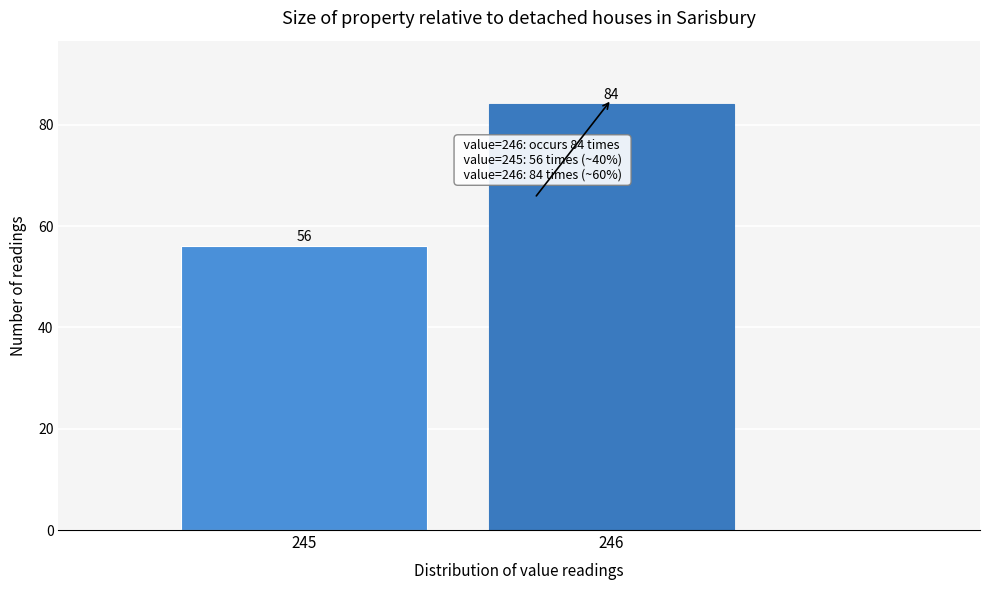

Reading right to left, what are all the values shown in this chart?

246=84	245=56